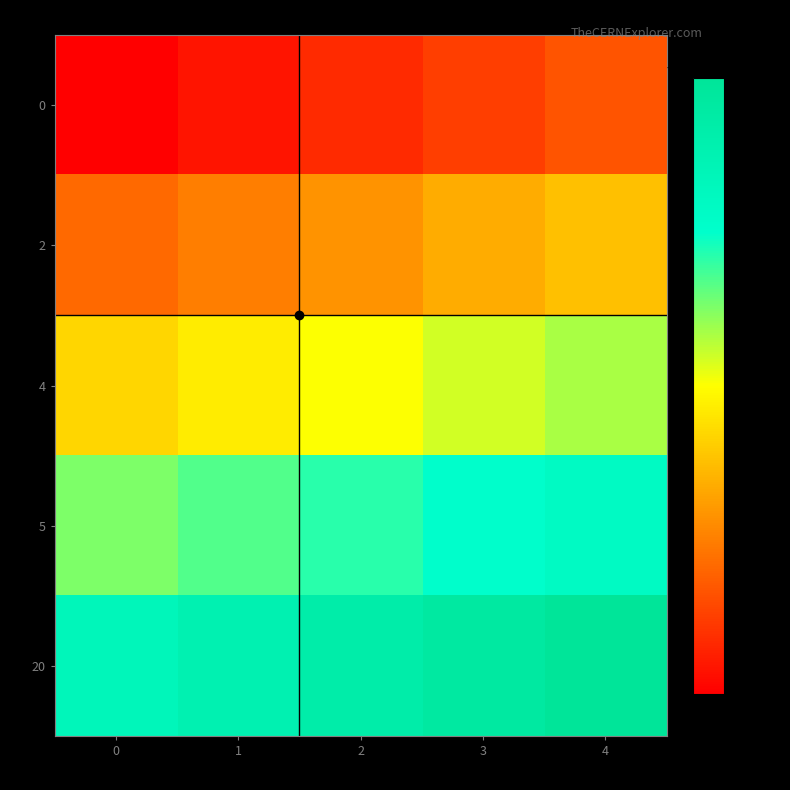

At which category does the chart reach its peak across all series?

4